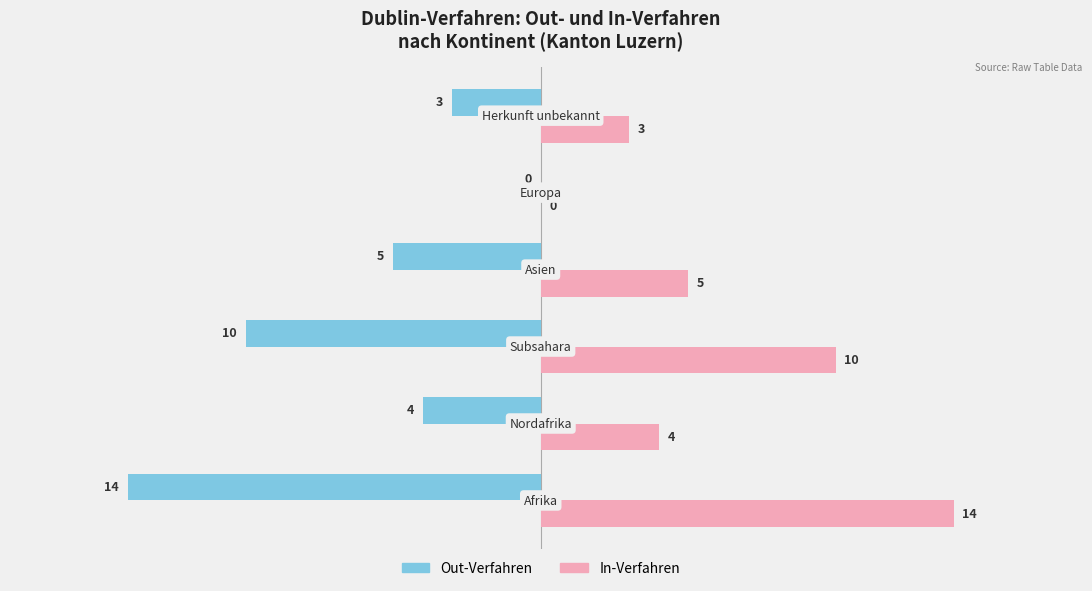

Which series has the largest total across all categories?

In-Verfahren